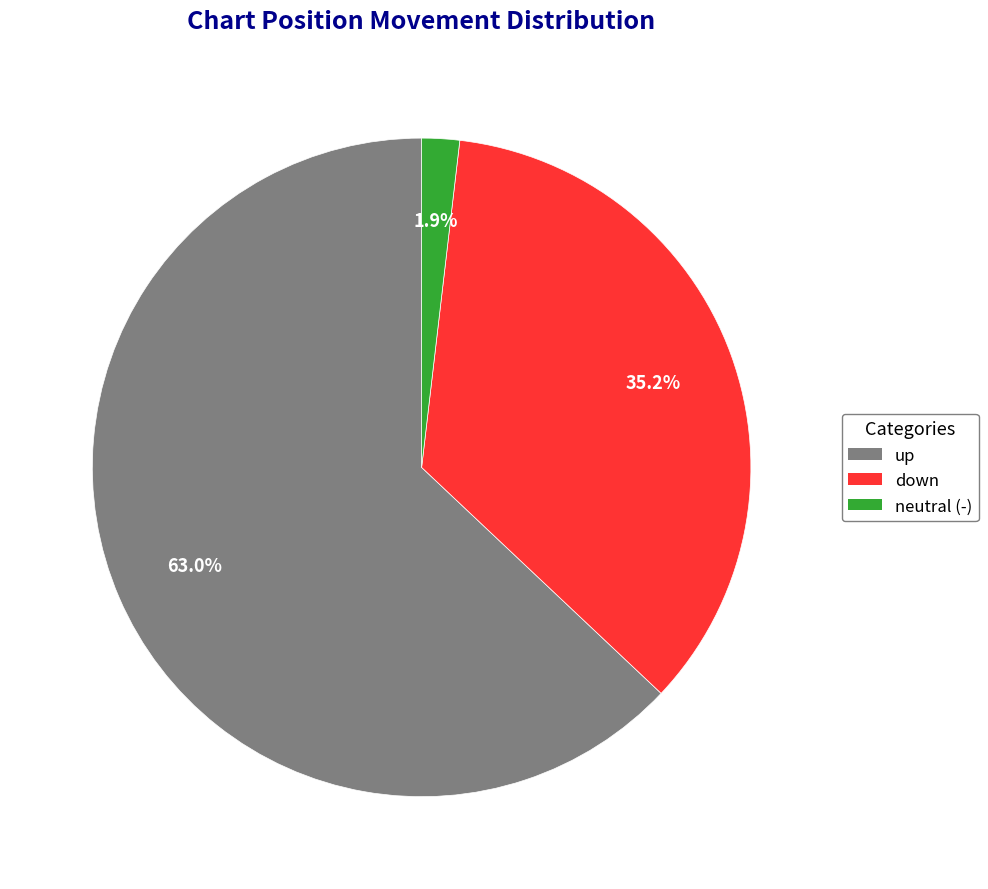

Rank the categories by value from highest to lowest.

up, down, neutral (-)